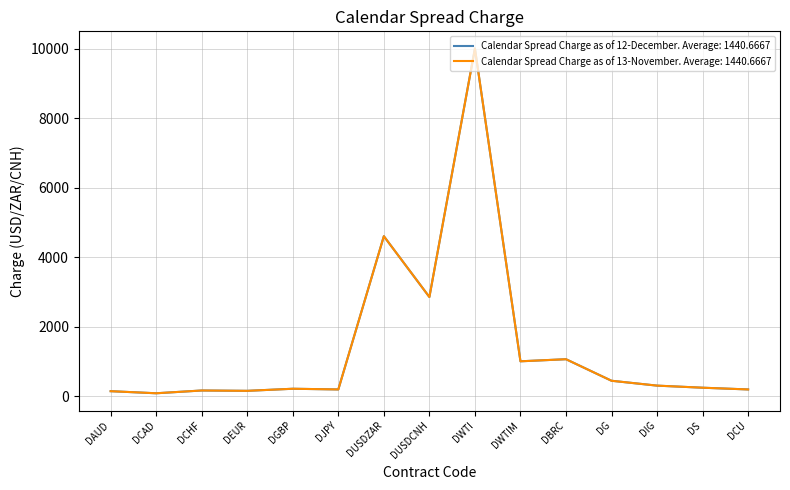

What is the label of the 11th point from the right?

DGBP